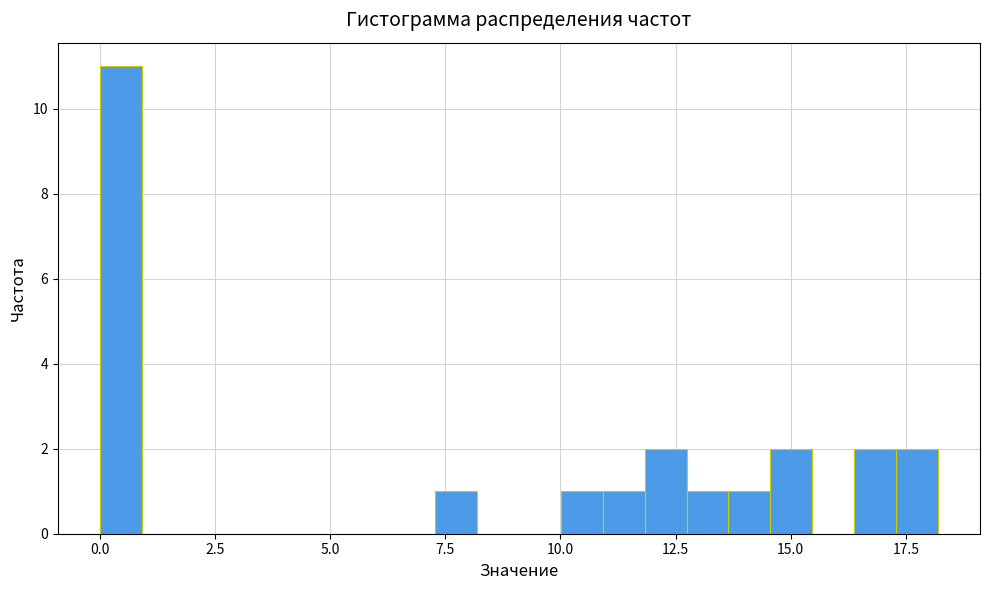

Around what value on the x-axis is the tallest bar? Give the approximate position of its centre, as read against the axis.

0.5